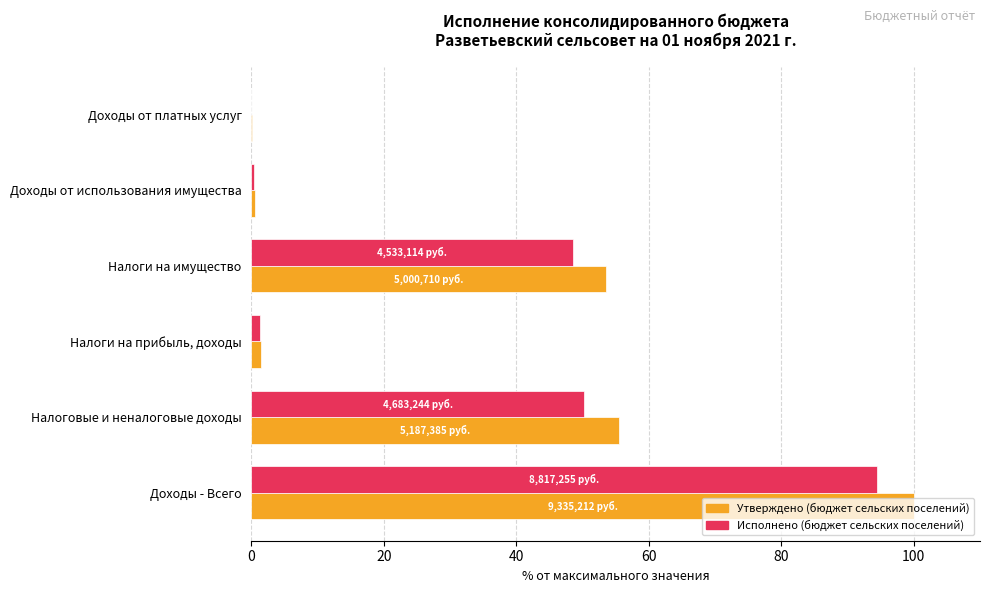

The value of Утверждено (бюджет сельских поселений) at Доходы - Всего is 178.5. True or false?

False